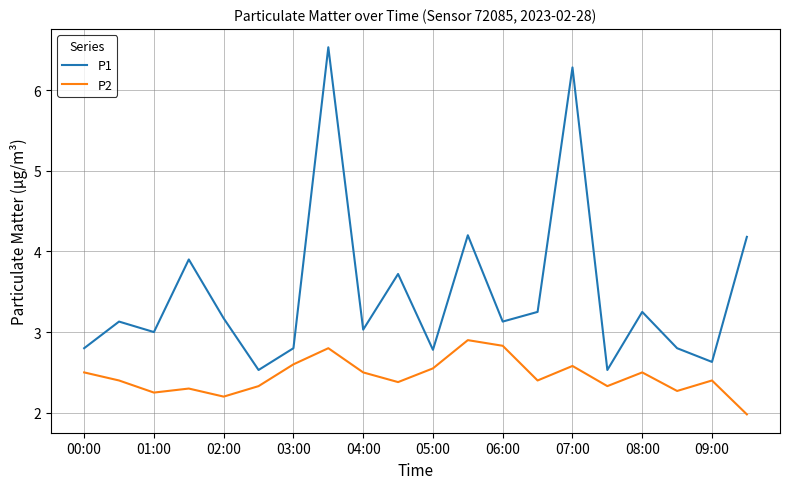

Which series has the widest spread of values?

P1